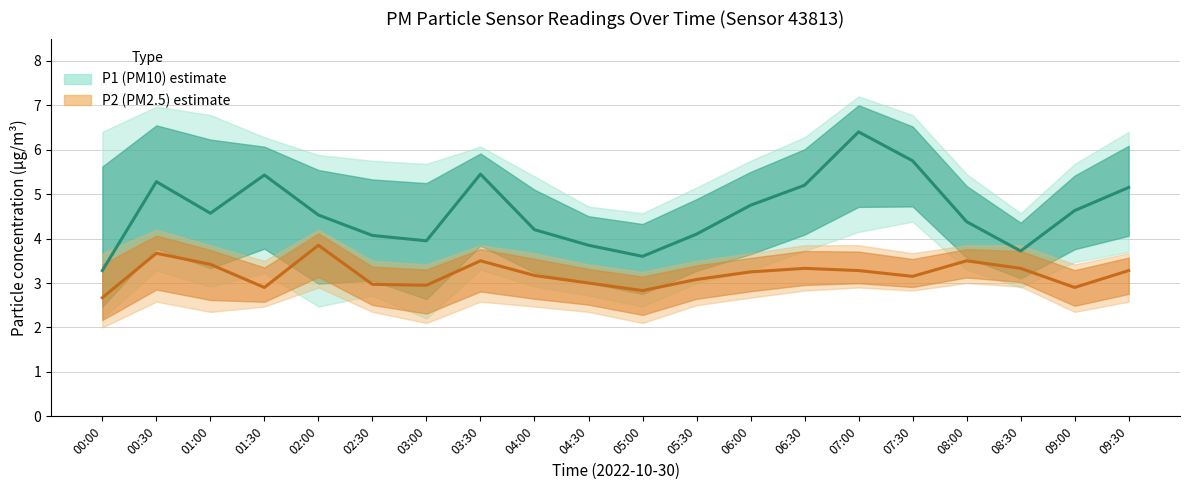

What is the total value across all series at 00:00?

5.9